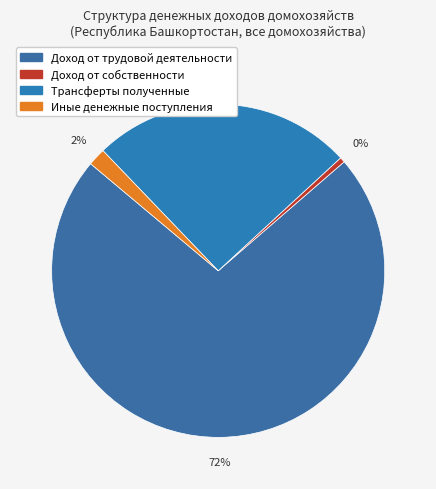

Which category accounts for the majority?

Доход от трудовой деятельности